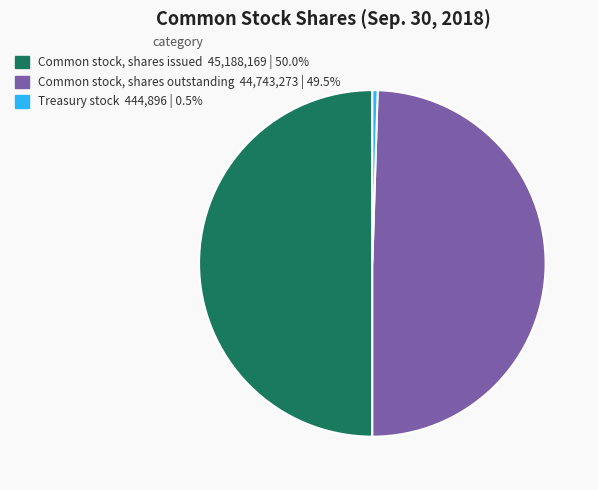

The Common stock, shares outstanding slice represents 61% of the pie. True or false?

False